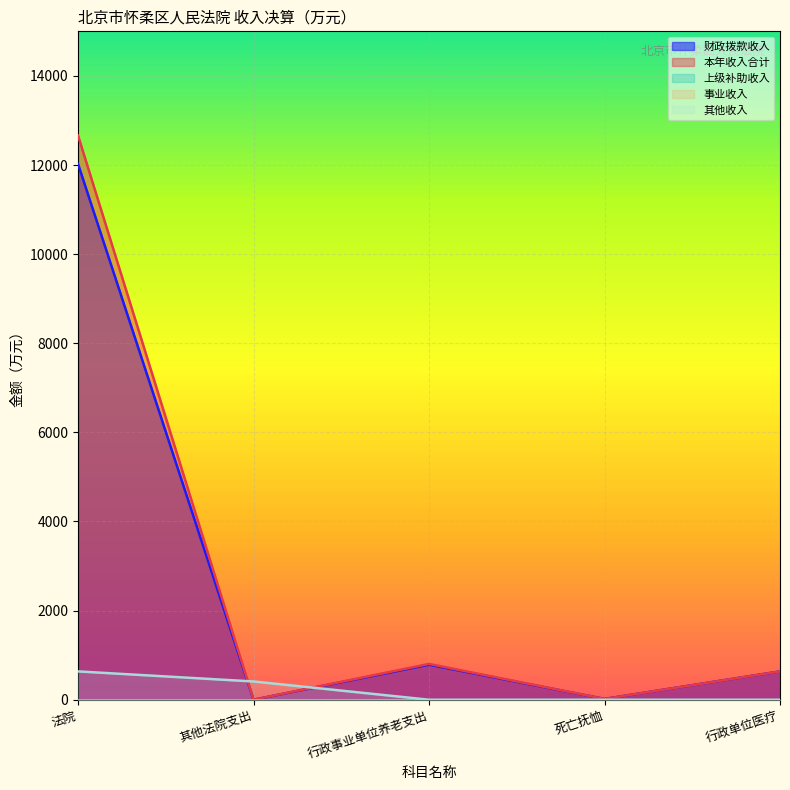

What is the difference between the maximum and minimum values in the 本年收入合计 series?

12661.0